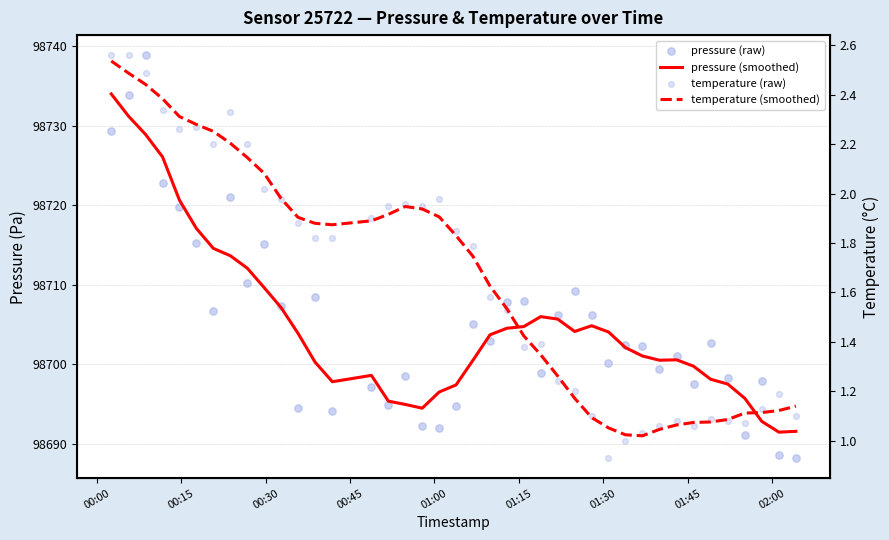

Which series has the largest total across all categories?

pressure (smoothed)